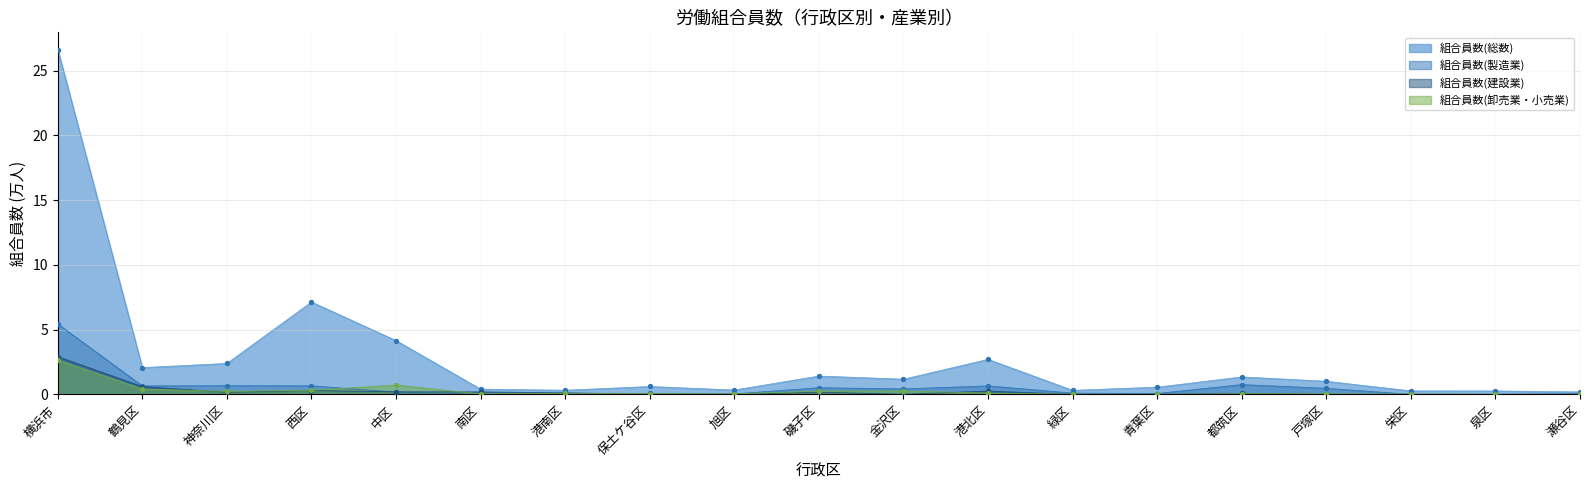

Which series has the largest total across all categories?

組合員数(総数)